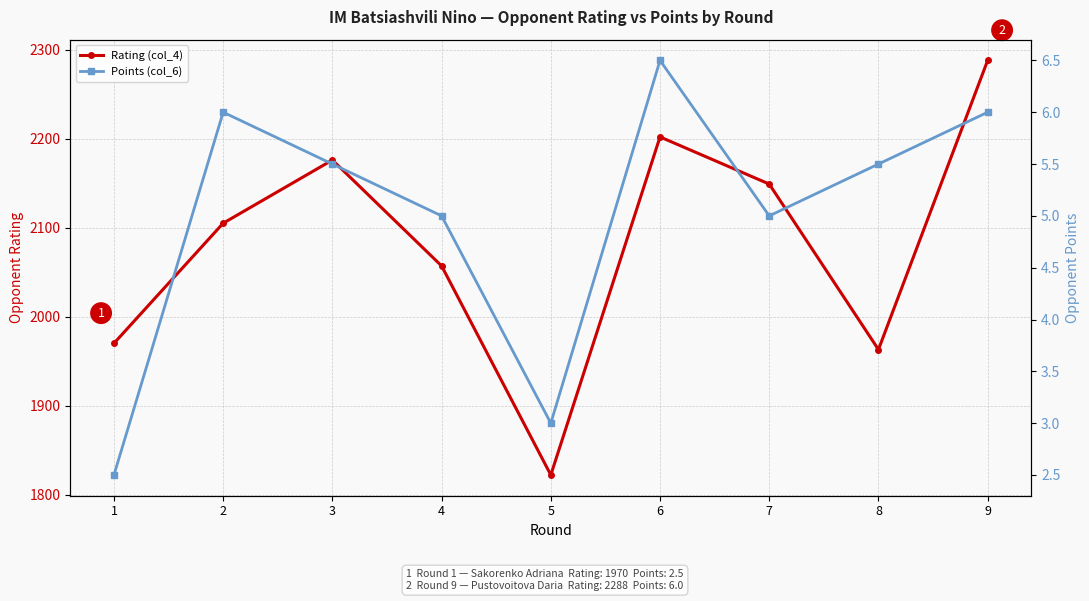

What is the sum of the Rating (col_4) values at 4 and 7?

4206.0